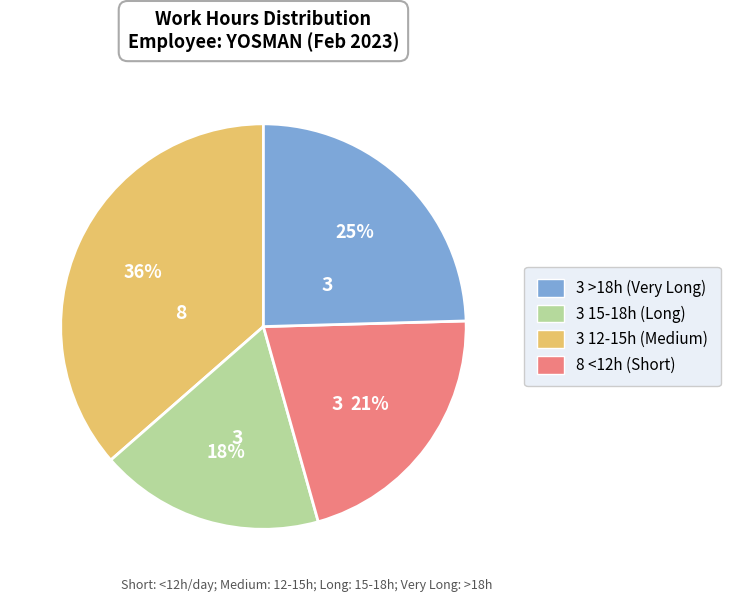

What percentage is the 3 >18h (Very Long) slice, to the nearest percent?

36%